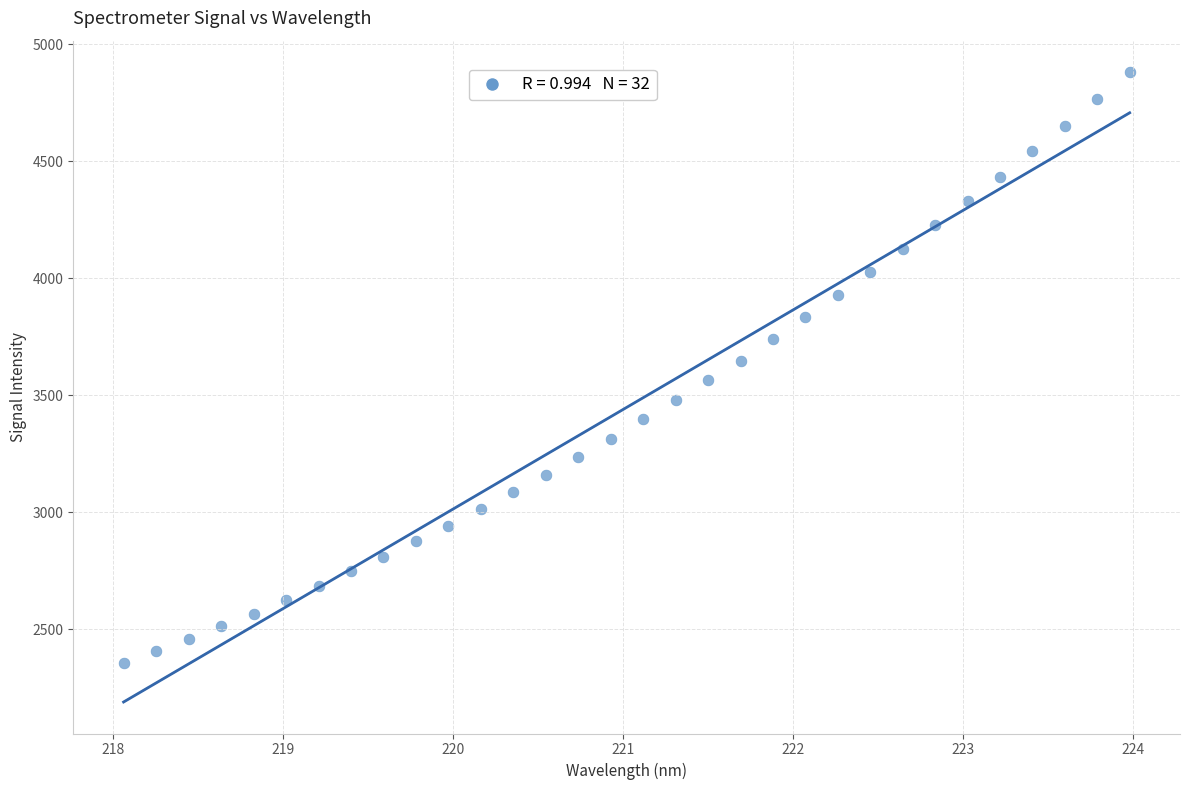

What is the range of X values (max minus min)?

5.9